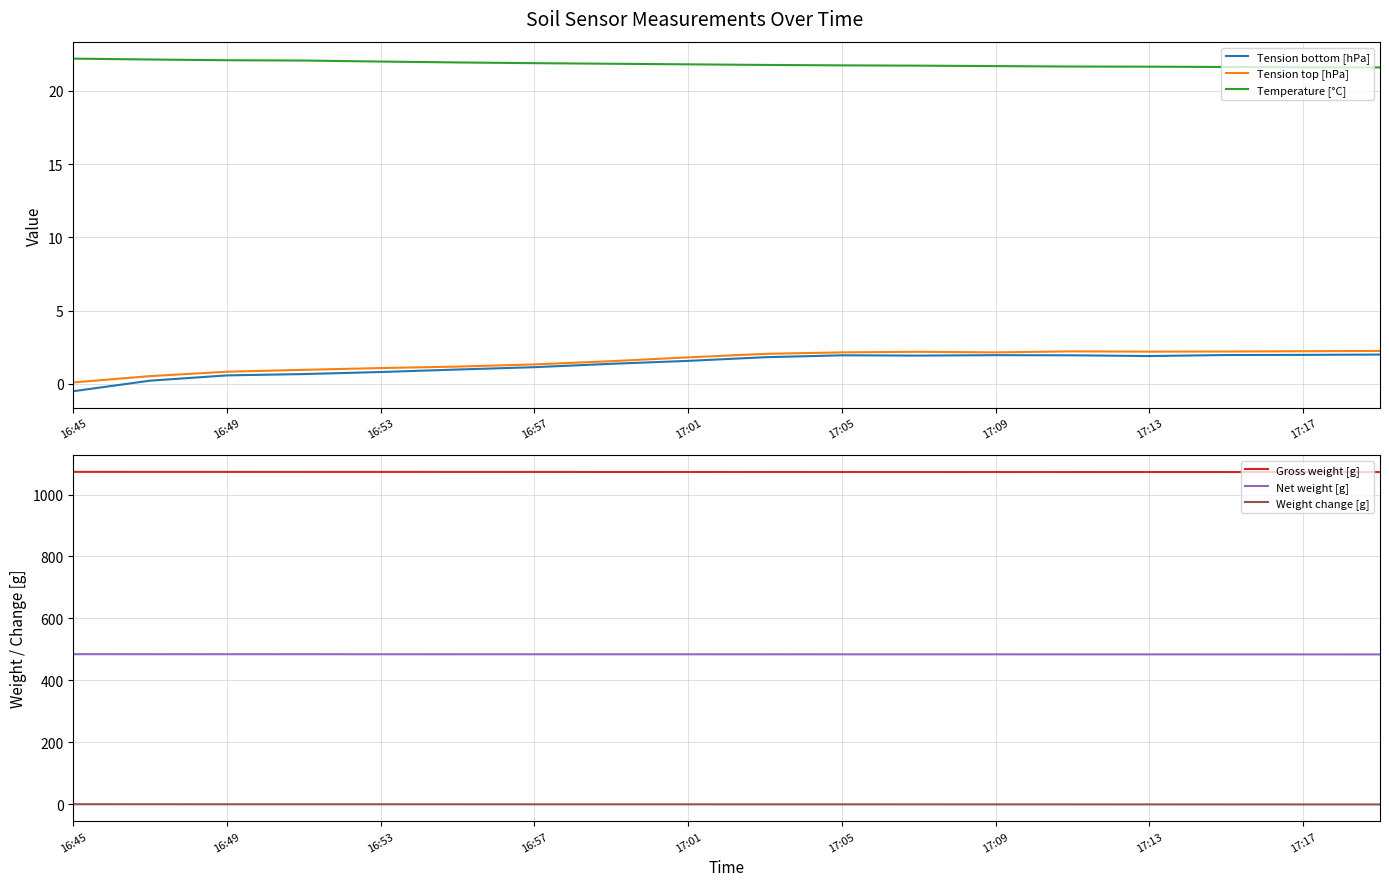

At which label does Net weight [g] first exceed 484?

16:45